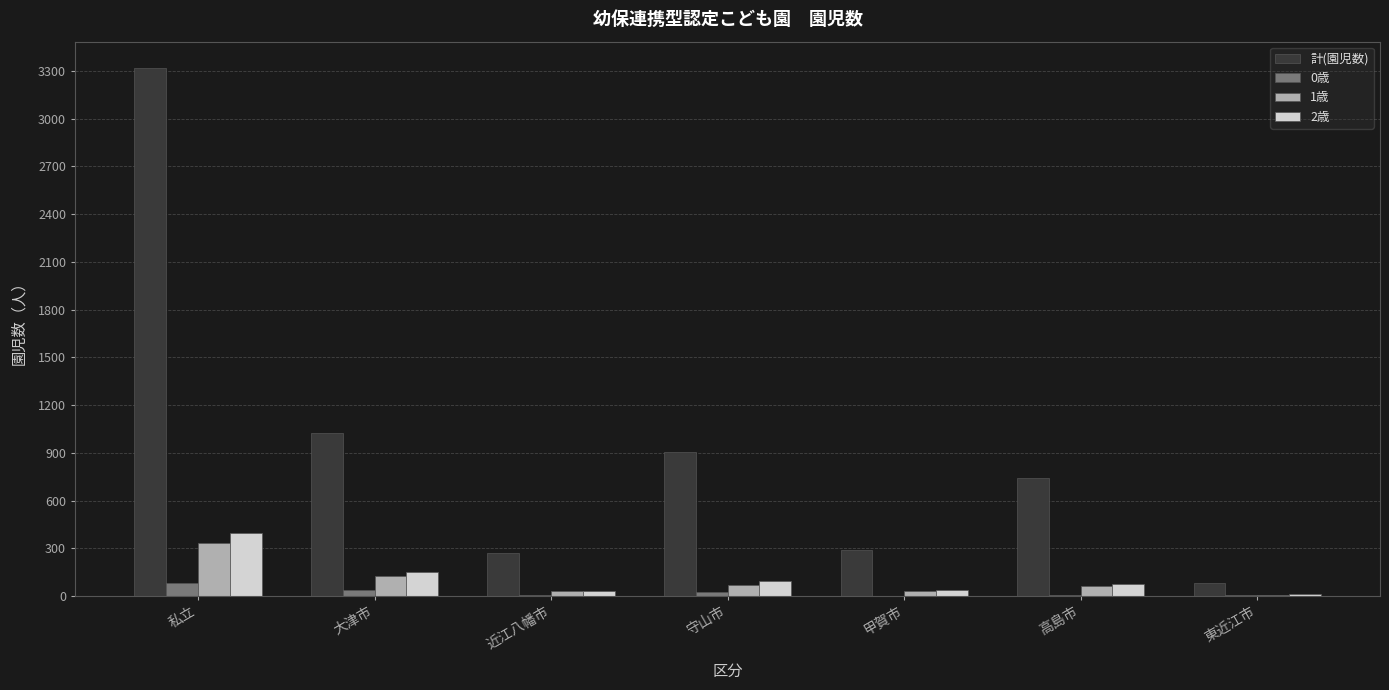

Are the bars horizontal?

No